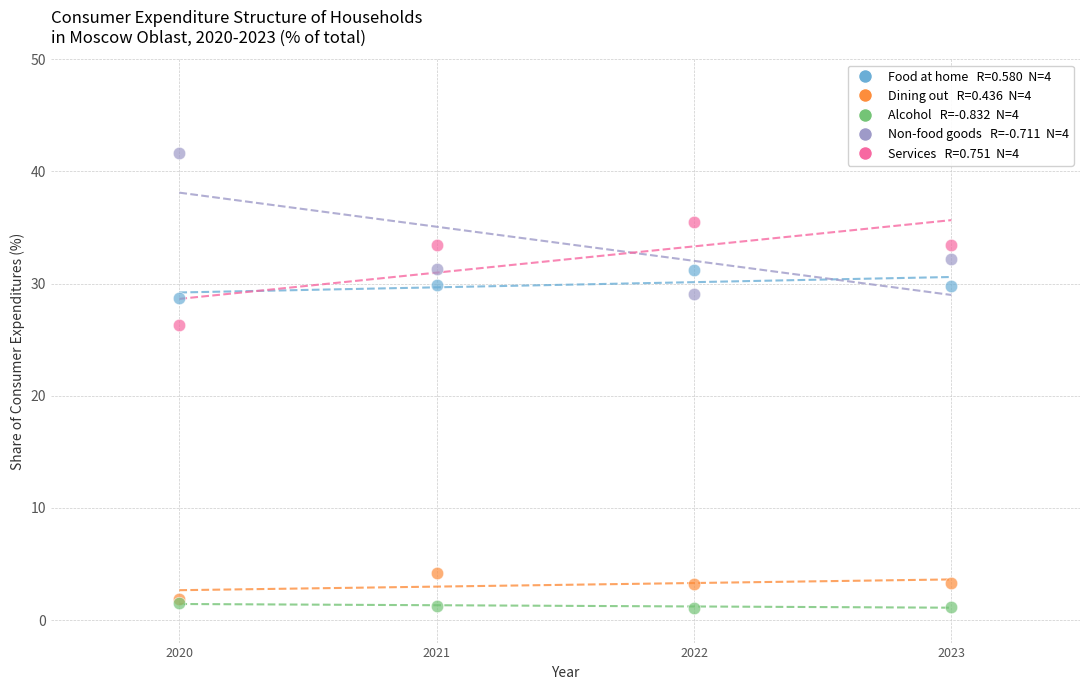

Across all series, what Y value is closest to 21?

26.3